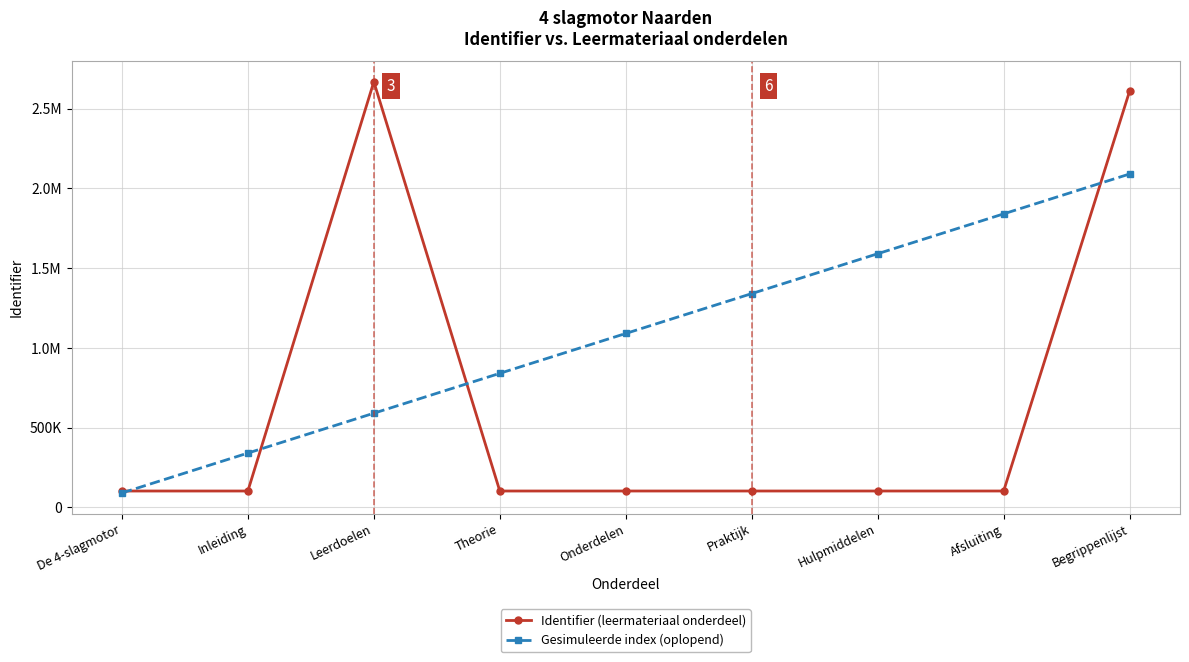

Does the chart have visible grid lines?

Yes